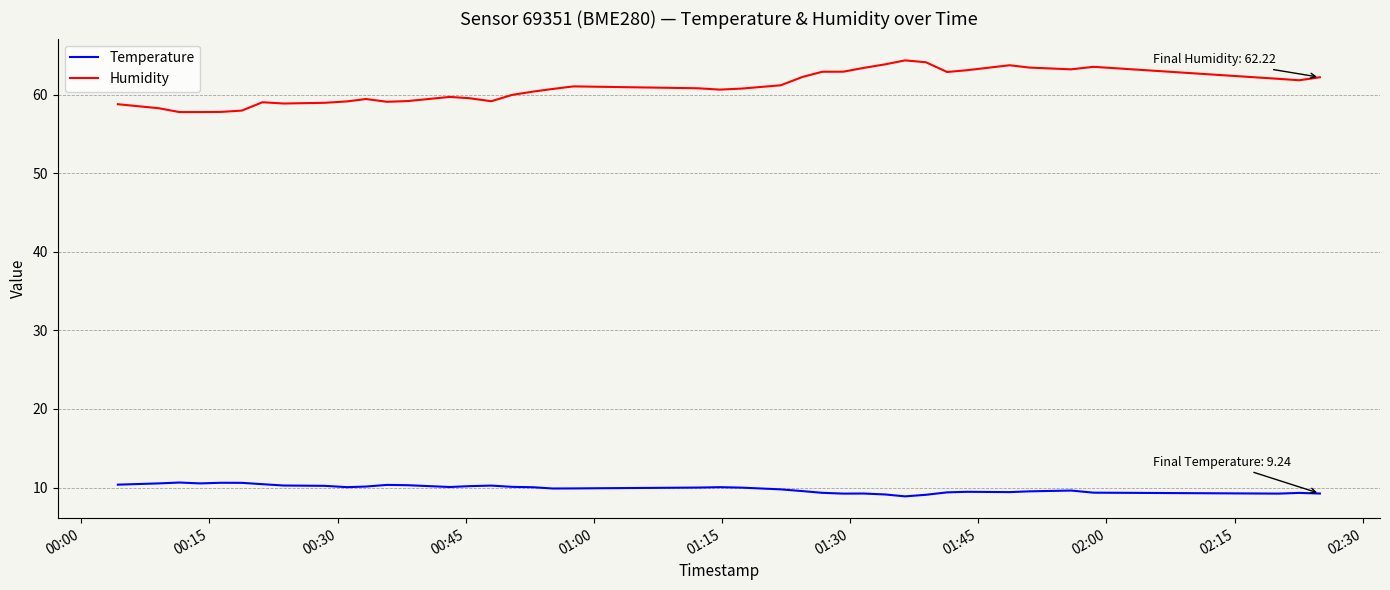

Rank the series by their maximum value, from highest to lowest.

Humidity, Temperature